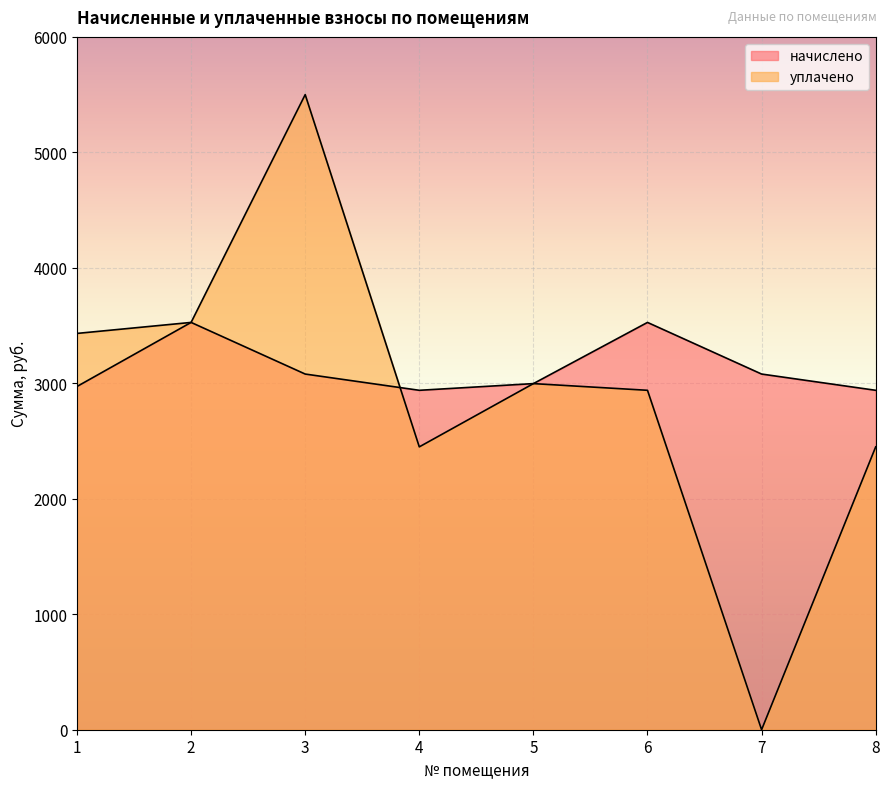

How many data points in начислено are less than 3080?

4